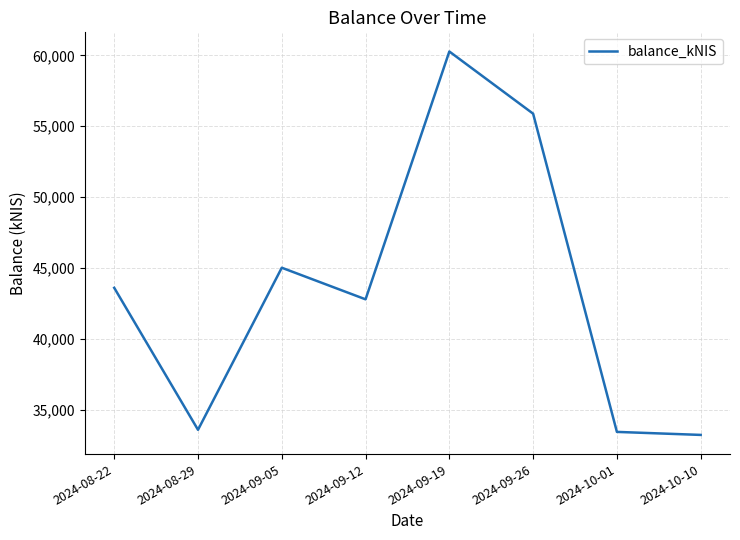

At which category does the data reach its first local valley?

2024-08-29